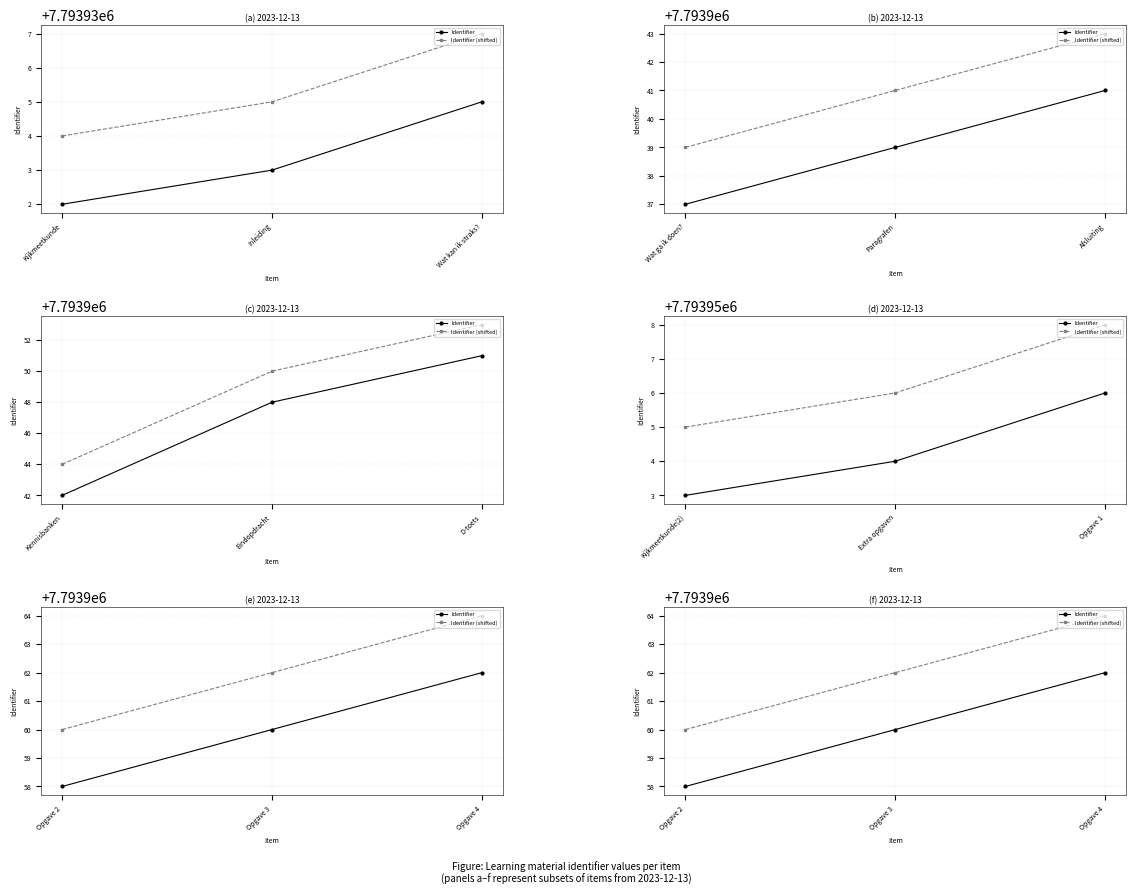

True or false: the data shows 12534260 at Opgave 2.

False